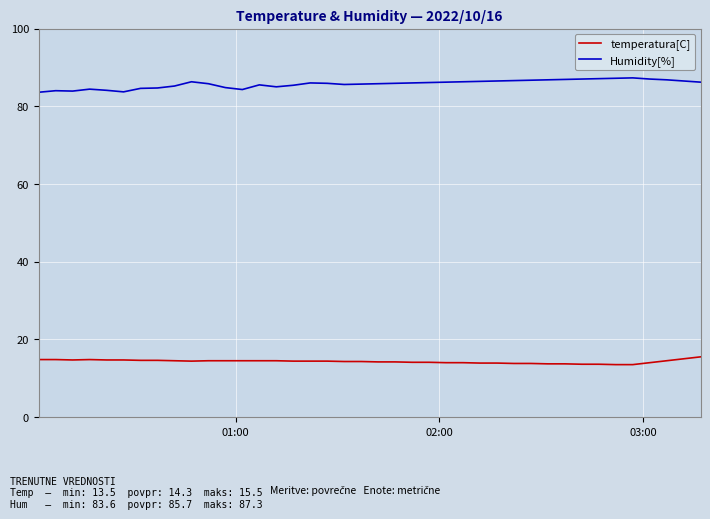

True or false: temperatura[C] and Humidity[%] intersect in this chart.

False